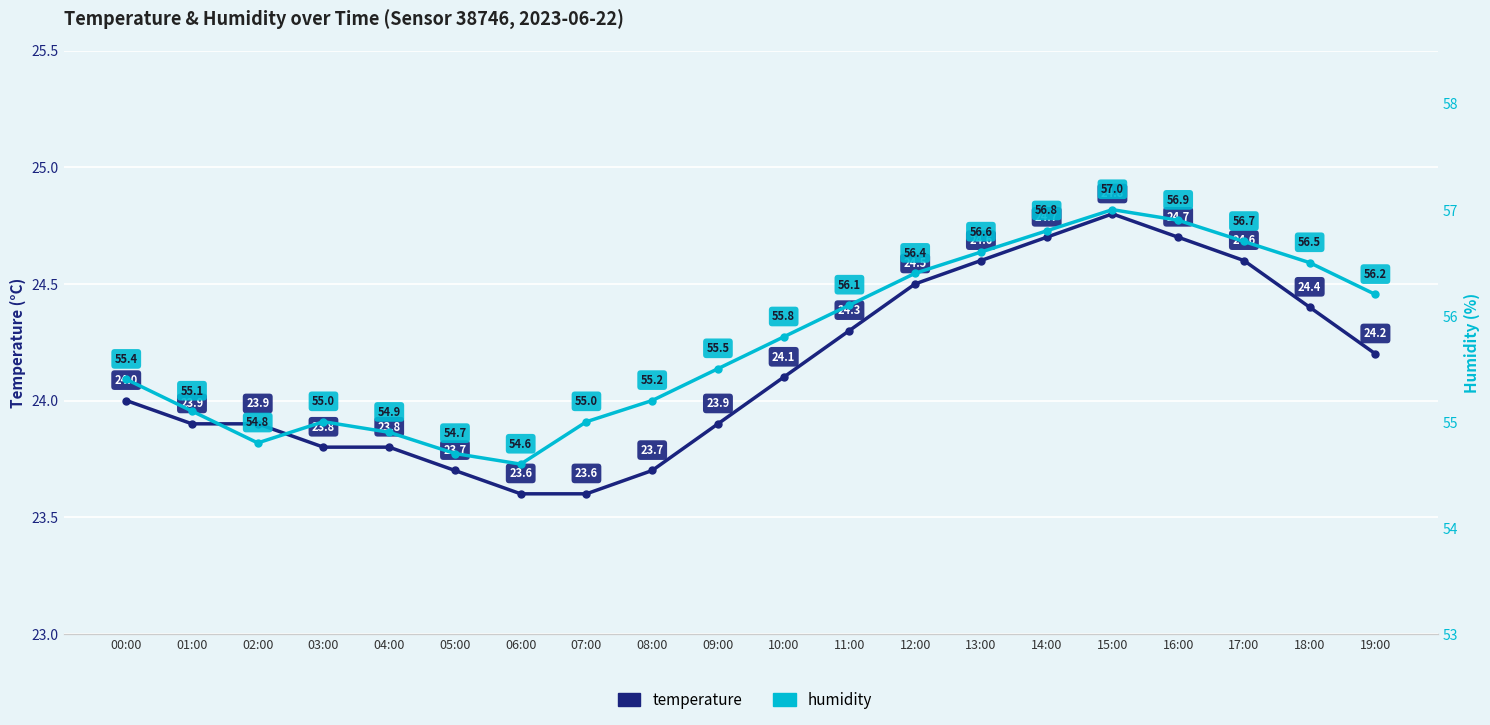

What are all the series names shown in the legend?

temperature, humidity